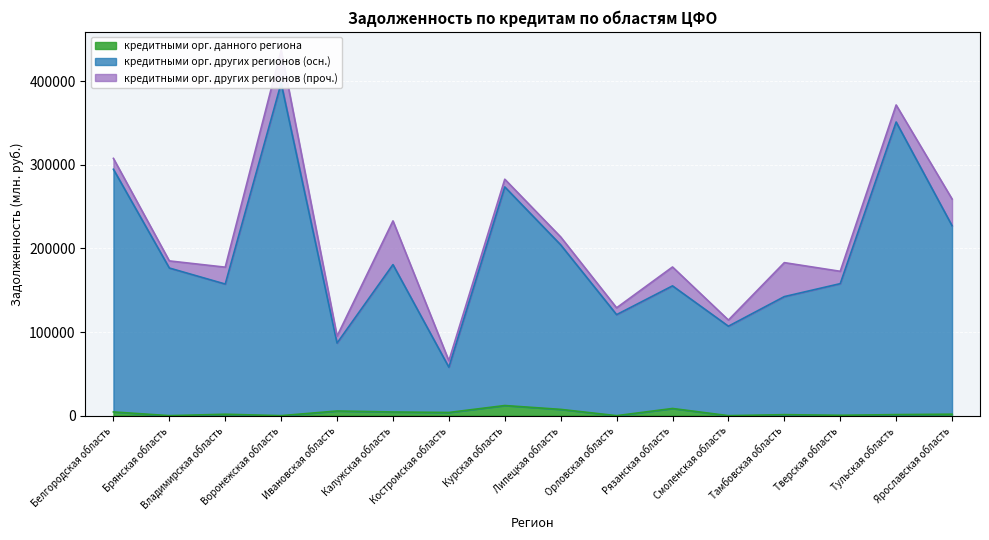

Which series changed the most between Брянская область and Владимирская область?

кредитными организациями других регионов (основная)